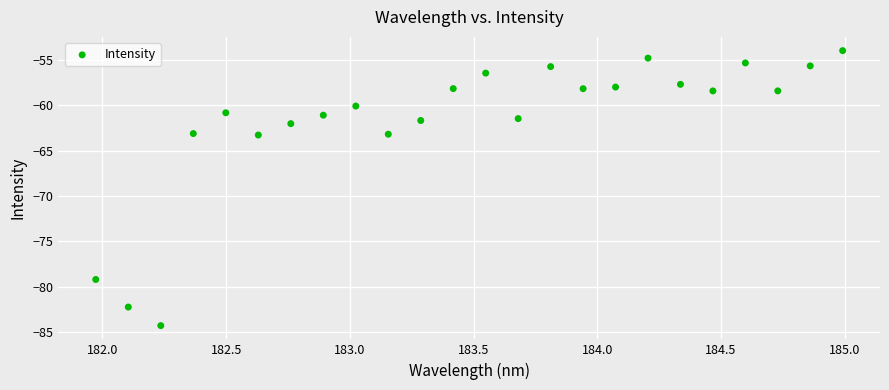

What is the range of X values (max minus min)?

3.0